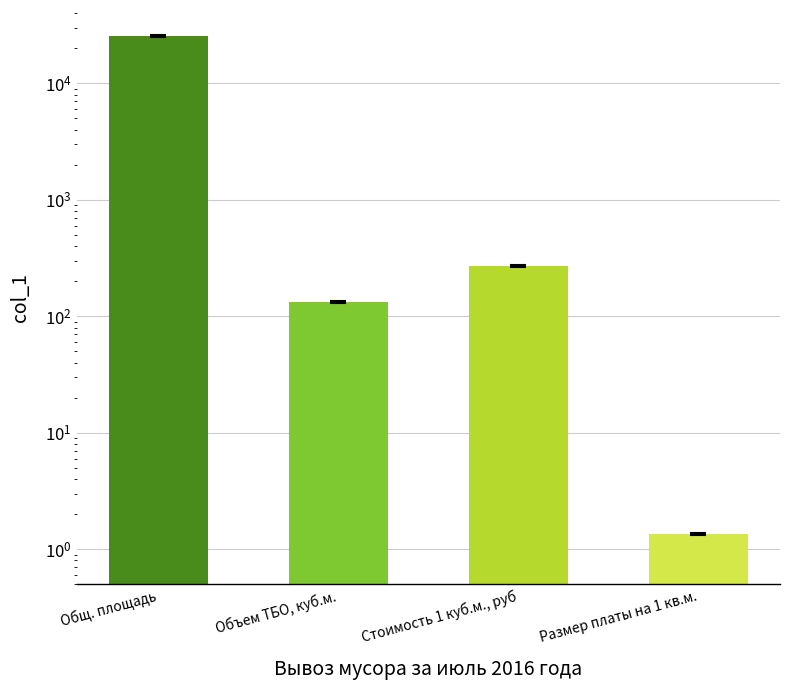

Where is the data nearest to the value 12771?

Стоимость 1 куб.м., руб